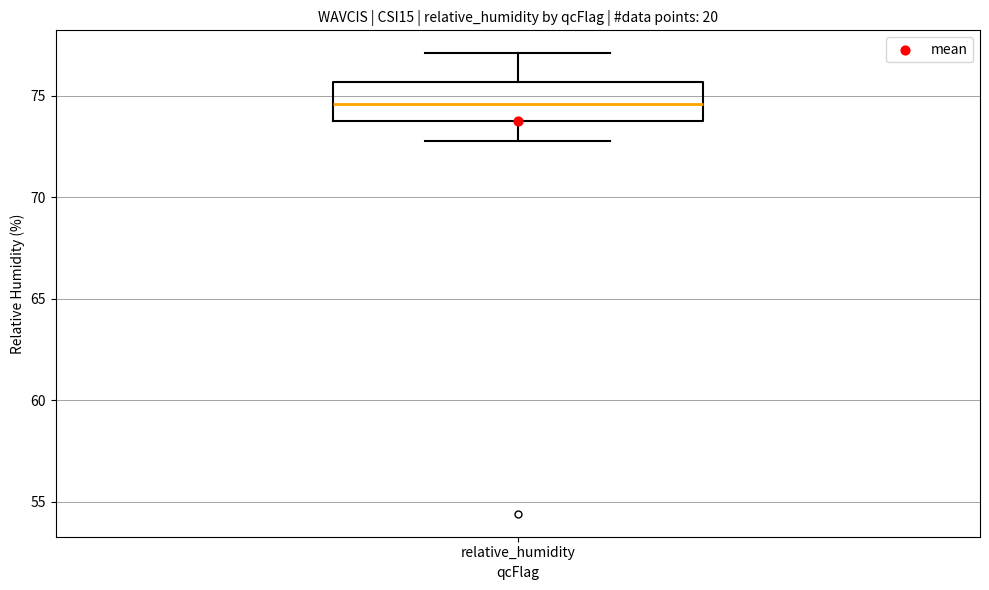

Where does the upper whisker of the box for relative_humidity end on the y-axis? The values are not printed on the chart, so give them approximately, as read against the axis.

77.0